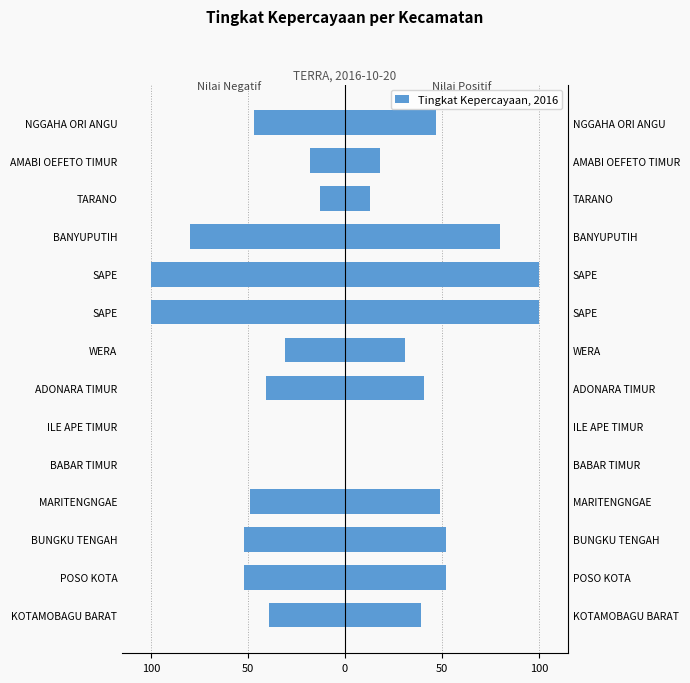

How many bars are there in total?

14